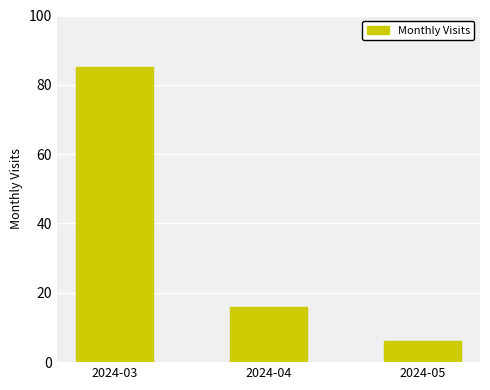

True or false: the data shows 2 at 2024-05.

False